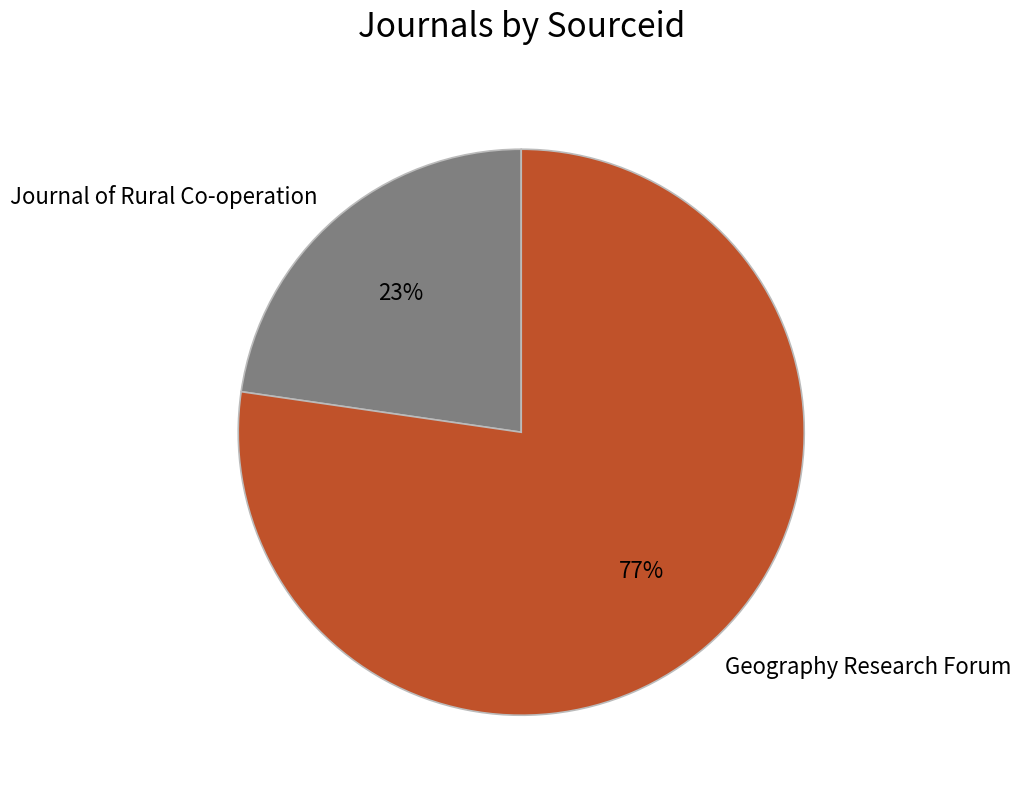

To the nearest percent, what portion does Journal of Rural Co-operation represent?

23%